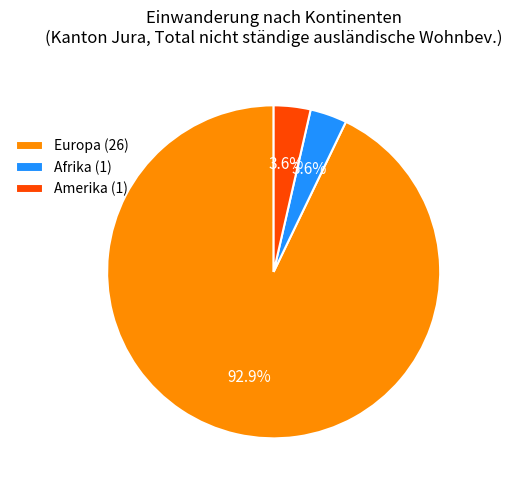

Which has a higher value, Europa (26) or Afrika (1)?

Europa (26)